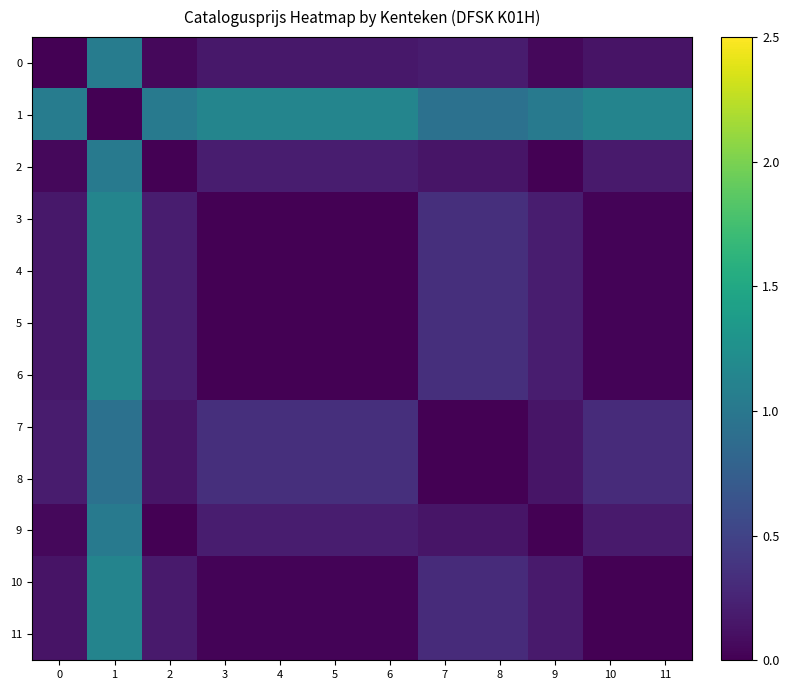

What is the spread (max minus min) of values at 8?

0.9